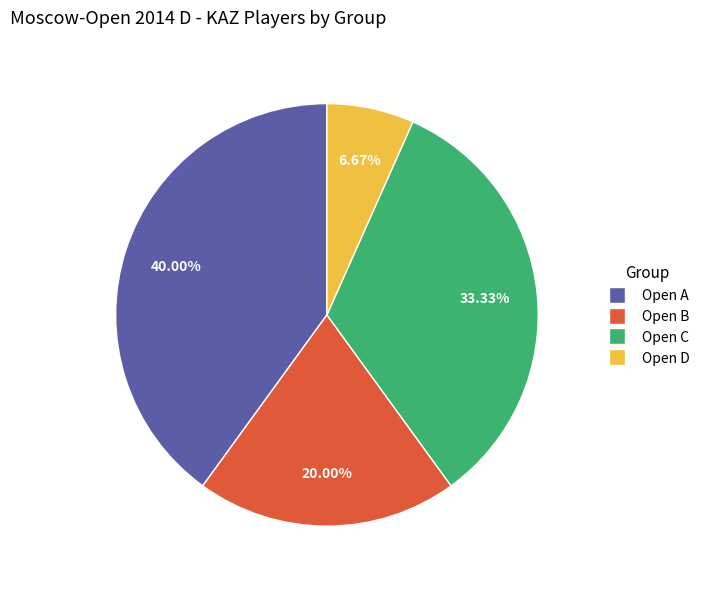

Does any single category account for the majority?

No